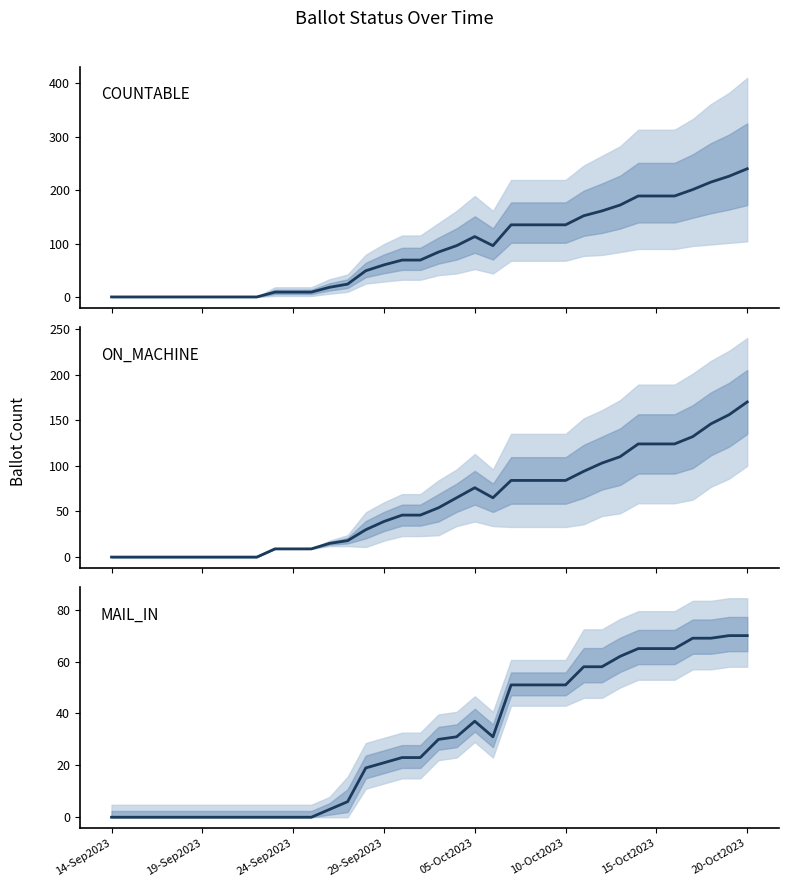

Is the value of ON_MACHINE at 17 greater than the value of COUNTABLE at 31?

No